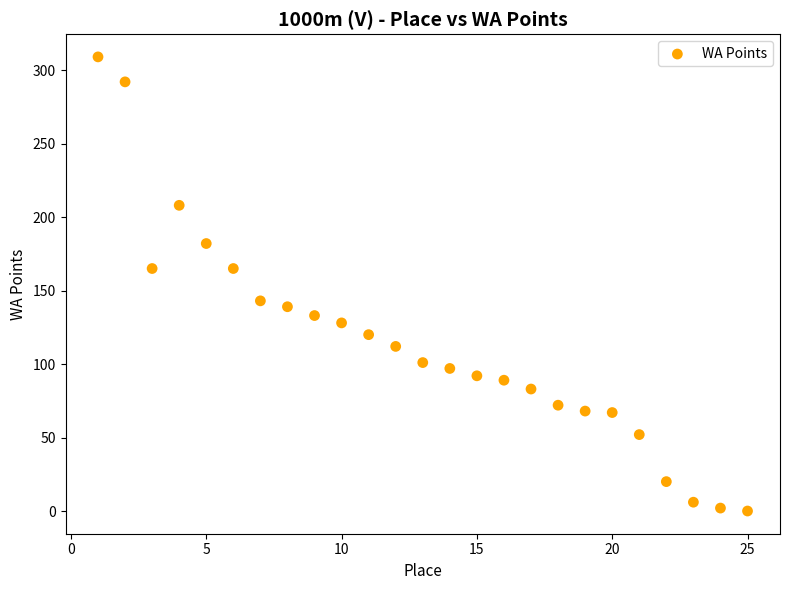

What is the range of Y values (max minus min)?

309